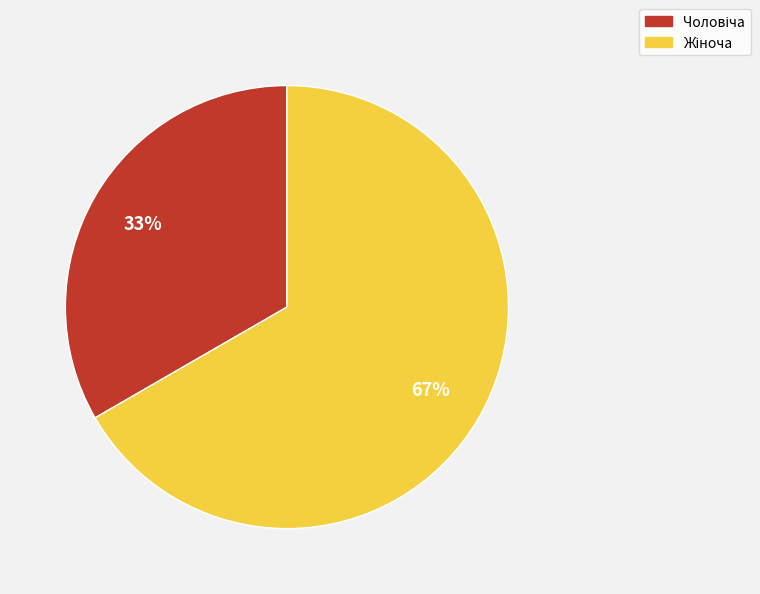

To the nearest percent, what is the average slice percentage?

50%